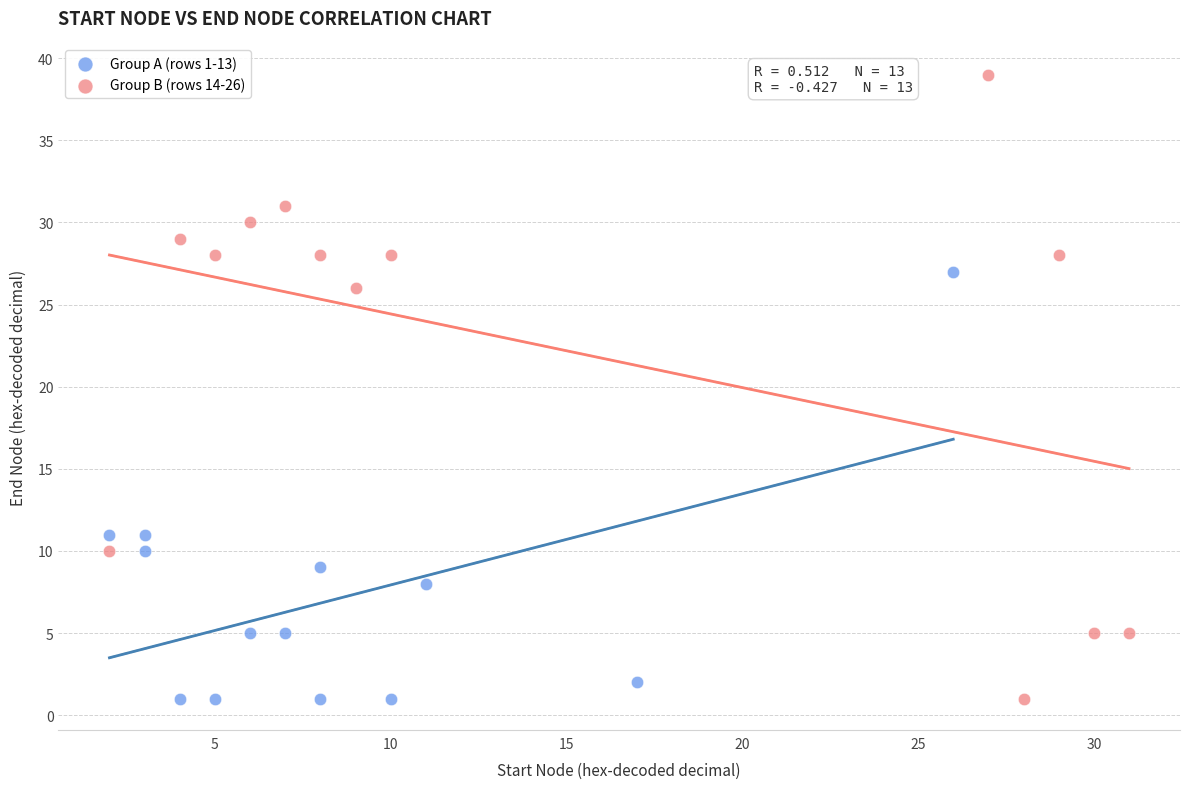

Which series has the largest Y range (max minus min)?

Group B (rows 14-26)